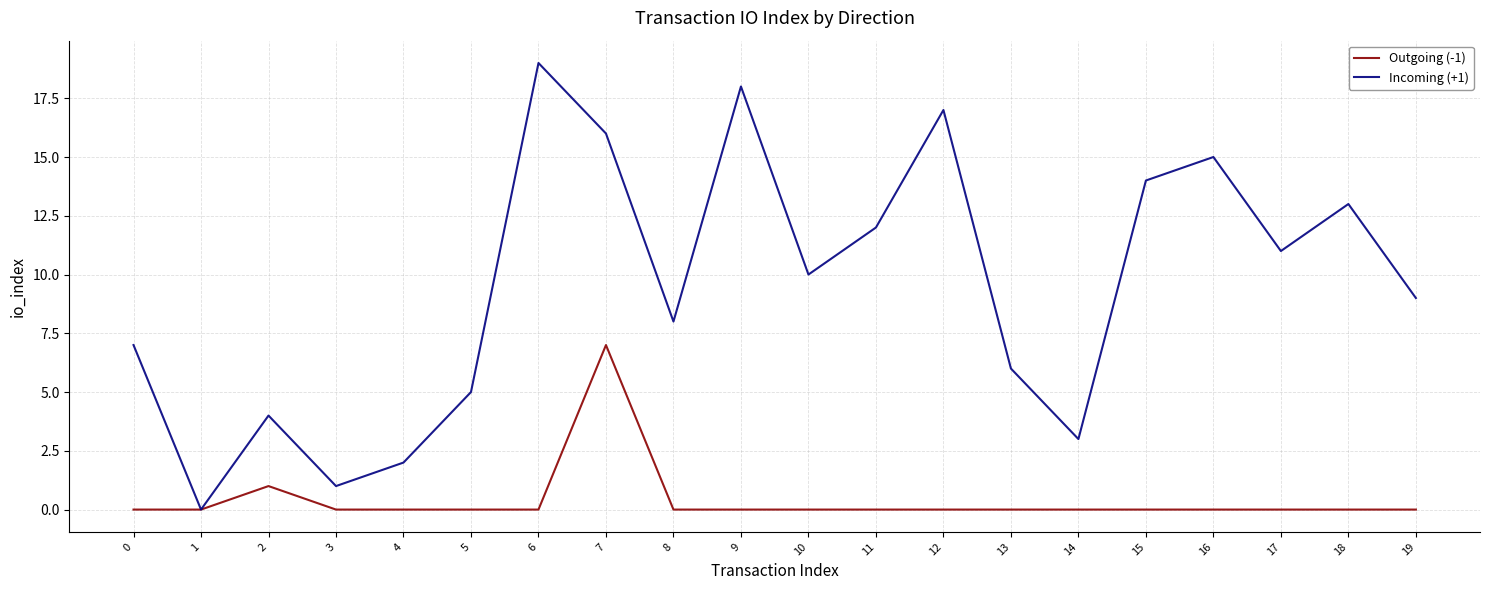

Where is Outgoing (-1) nearest to the value 3?

2